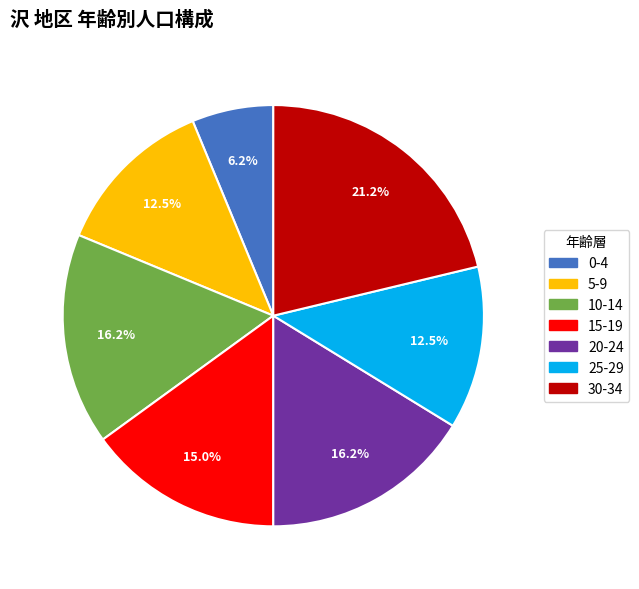

How many slices are in this pie chart?

7